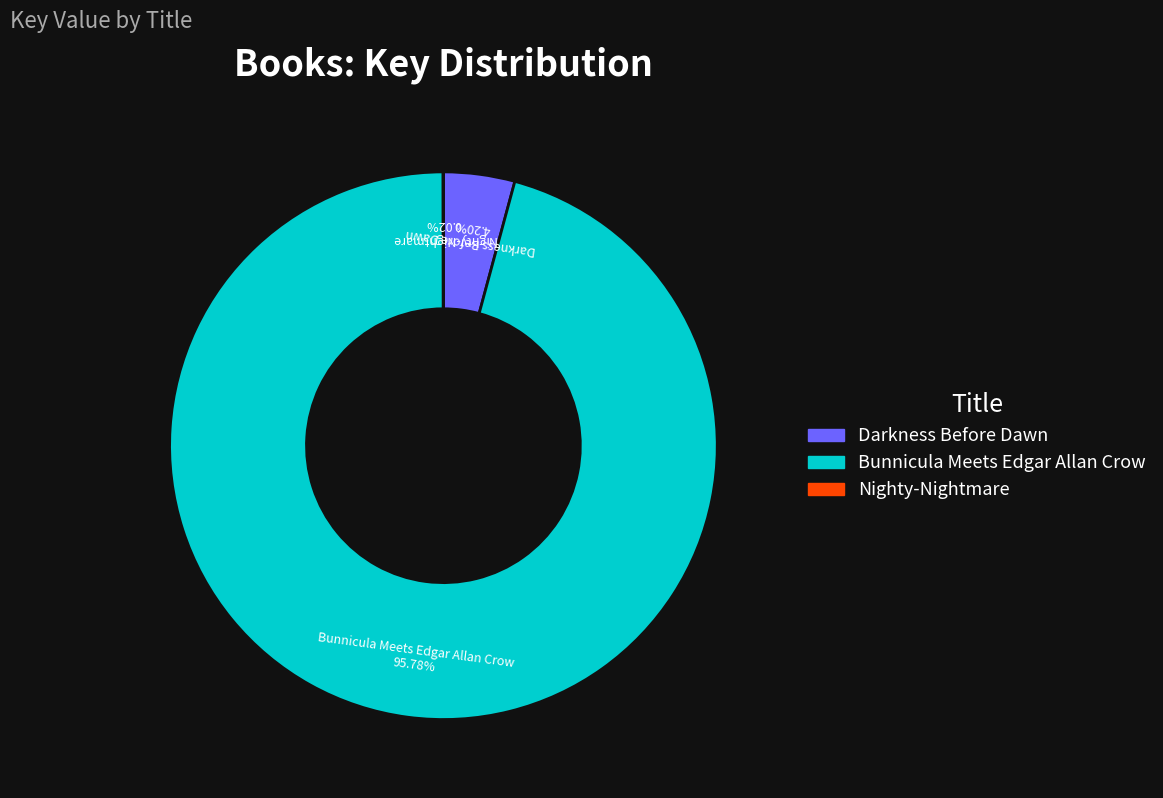

What is the ratio of the value at Bunnicula Meets Edgar Allan Crow to the value at Darkness Before Dawn?

22.8